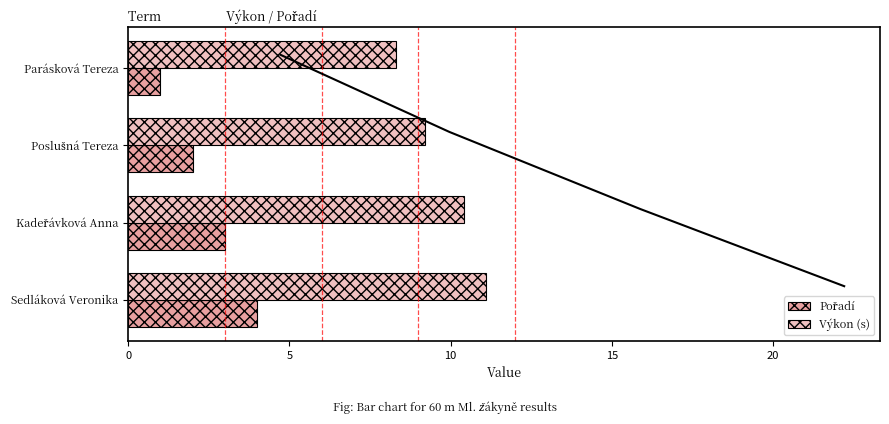

The Výkon (s) series shows 19.1 at Sedláková Veronika. True or false?

False